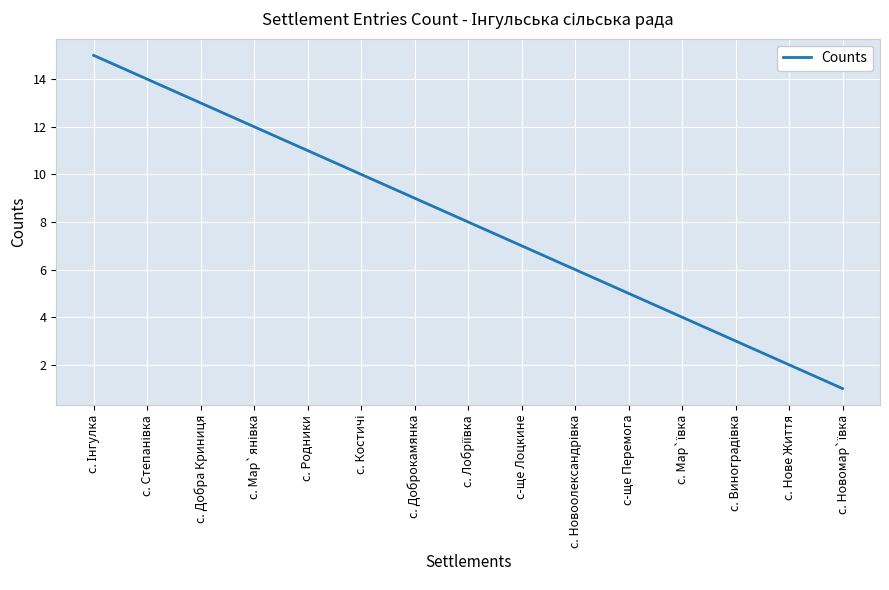

What is the maximum value shown in the chart?

15